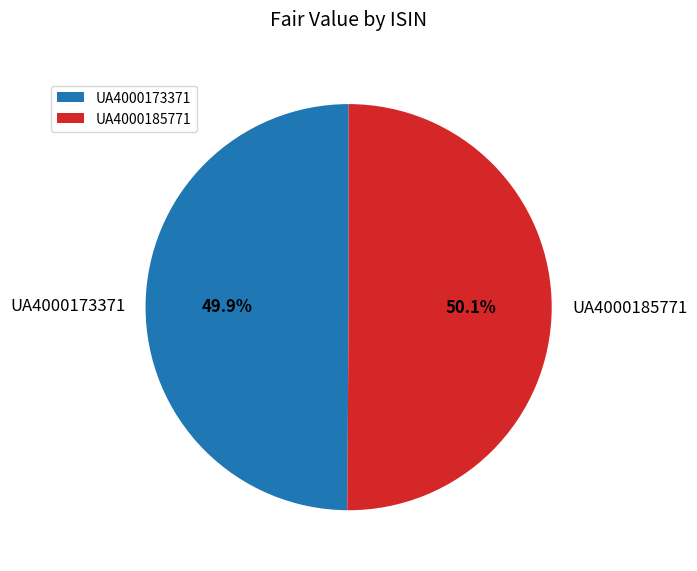

Approximately how many times larger is the value at UA4000173371 compared to UA4000185771?

1.0